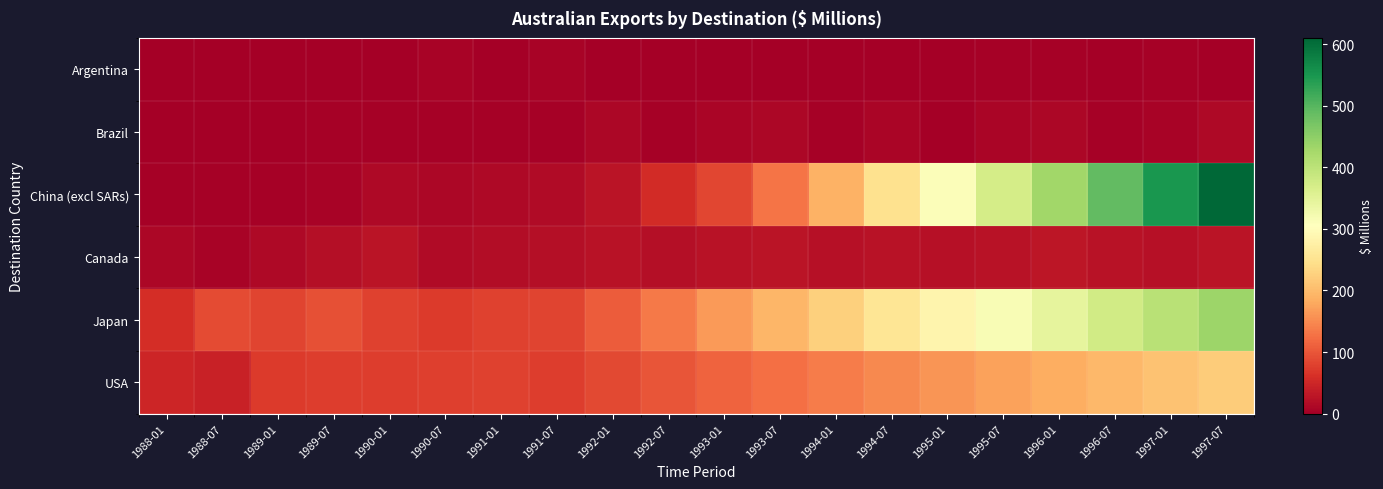

Which has a higher value, 1989-07 or 1988-01?

1989-07